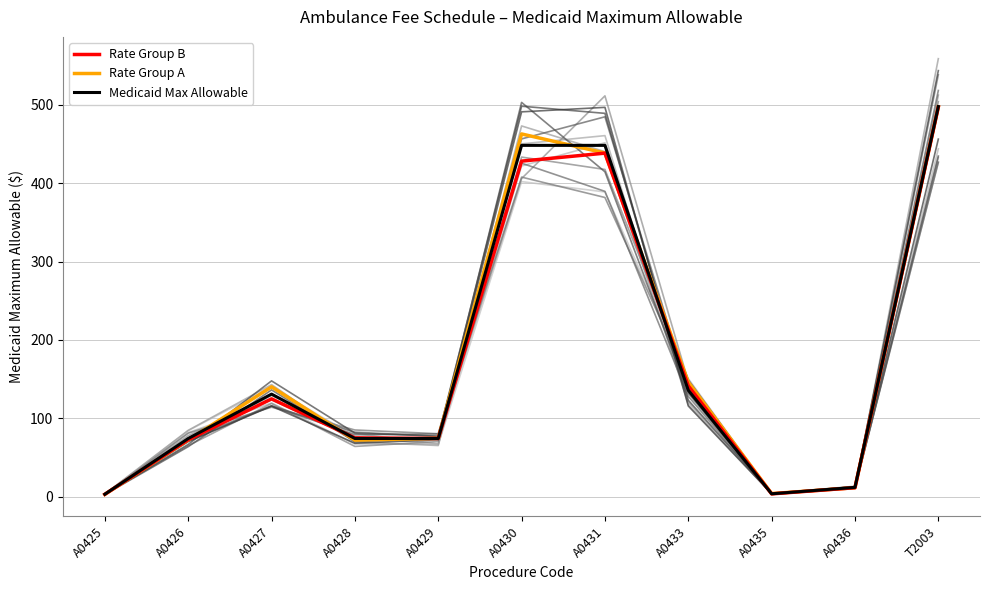

After their last crossing, which series has the higher values: Rate Group B or Rate Group A?

Rate Group A